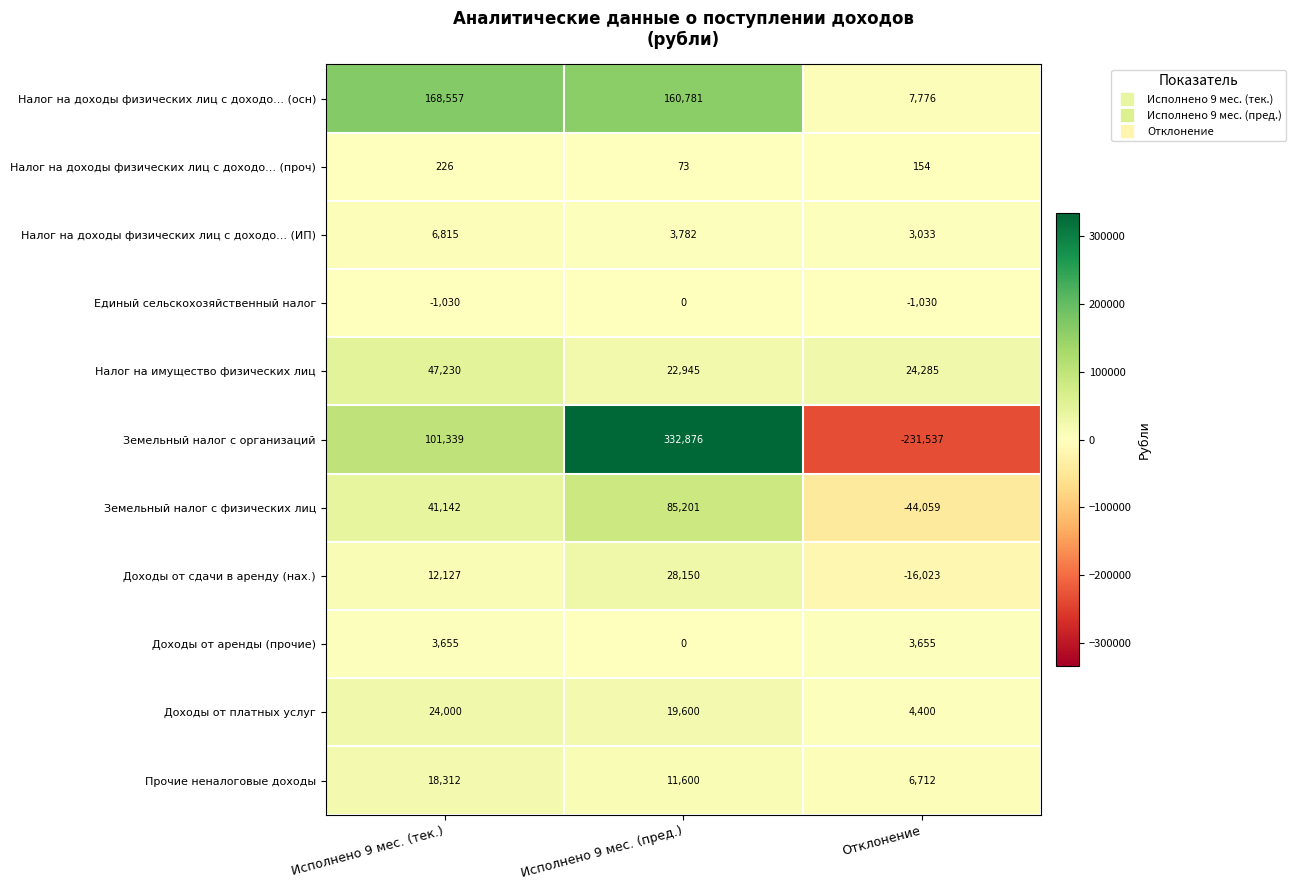

What is the sum of all Доходы от аренды (прочие) values?

7310